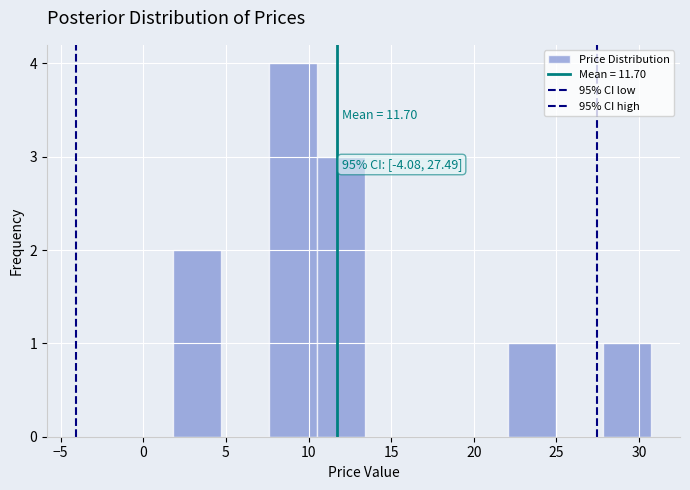

Over which range of the x-axis is the bar tallest?

7.5 to 10.5